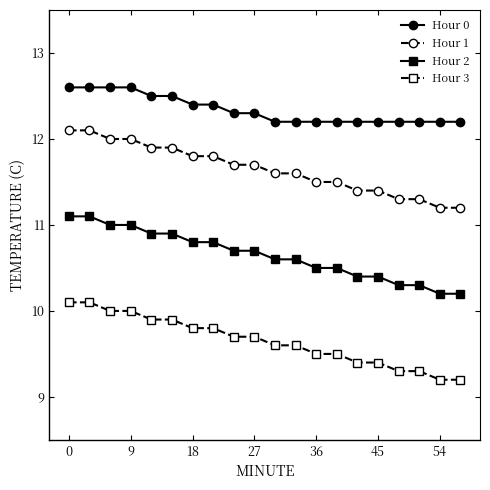

What is the lowest value of the Hour 3 series?

9.2